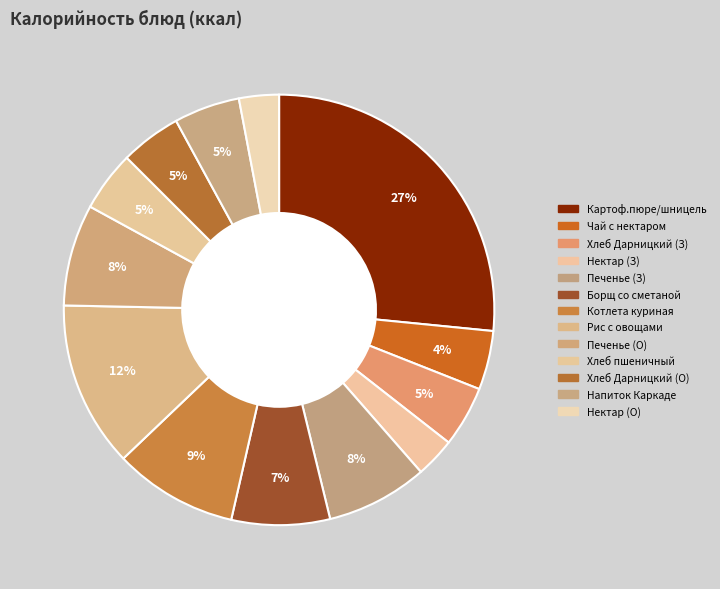

Is there any slice that represents more than half of the pie?

No